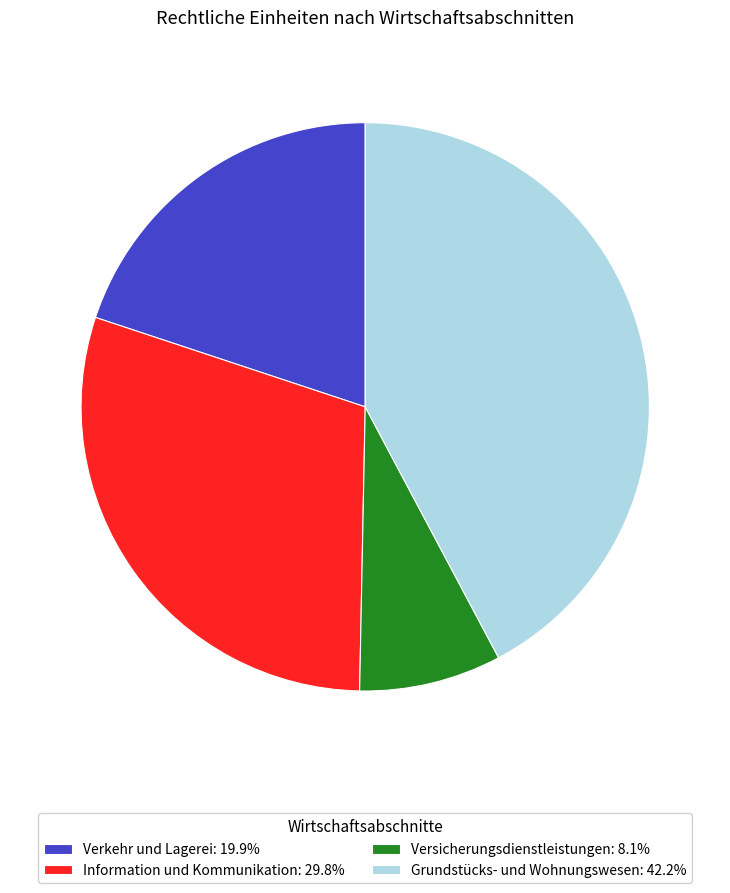

Which has a higher value, Grundstücks- und Wohnungswesen or Information und Kommunikation?

Grundstücks- und Wohnungswesen